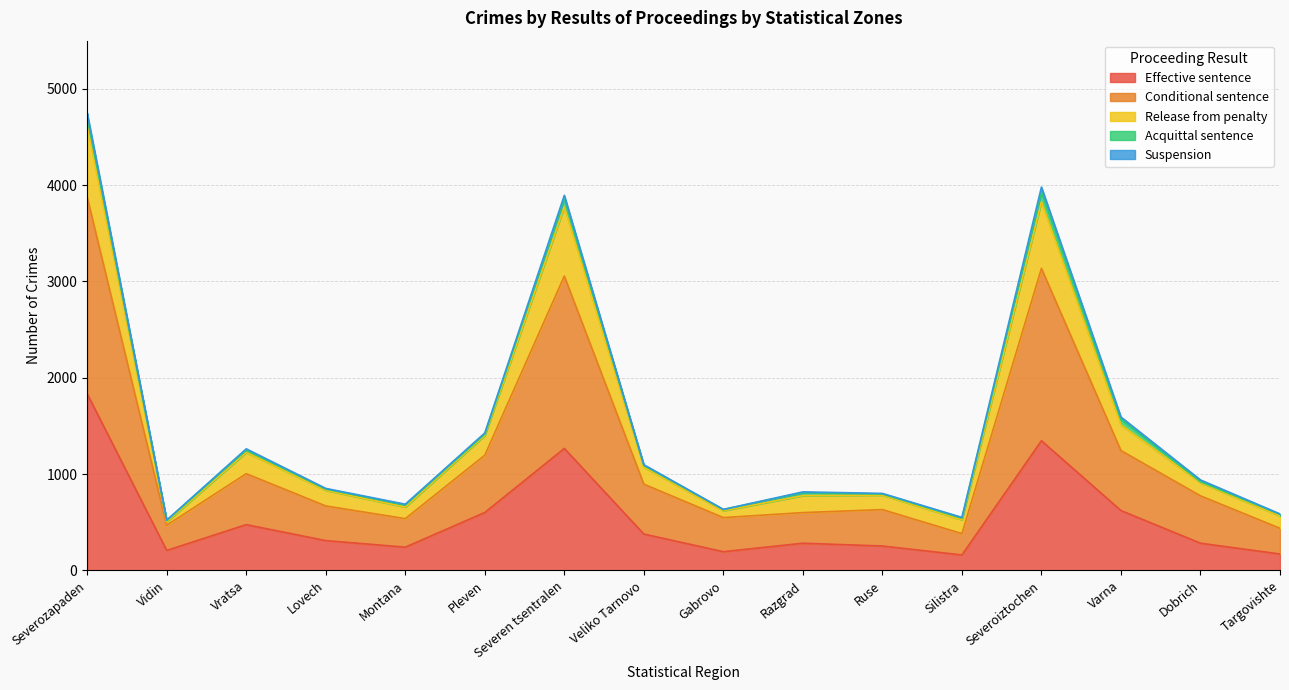

At which label does Release from penalty first exceed 939?

Severozapaden